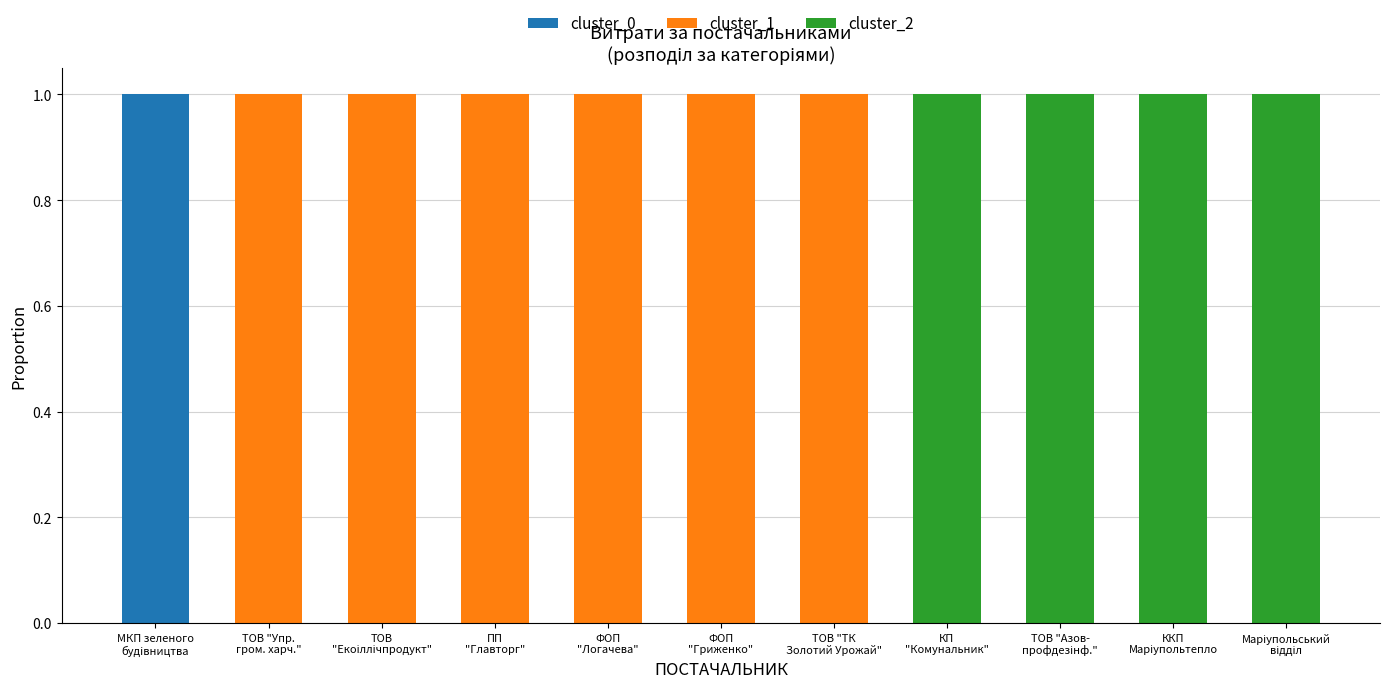

The cluster_0 series shows -1 at ТОВ "Азов-
профдезінф.". True or false?

False